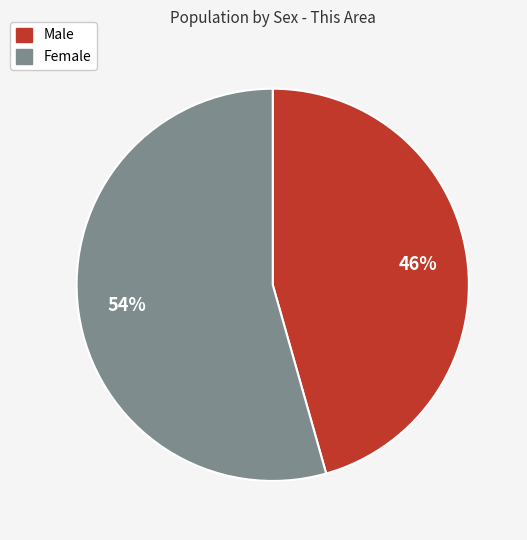

Combined, do Male and Female account for over 50%?

Yes